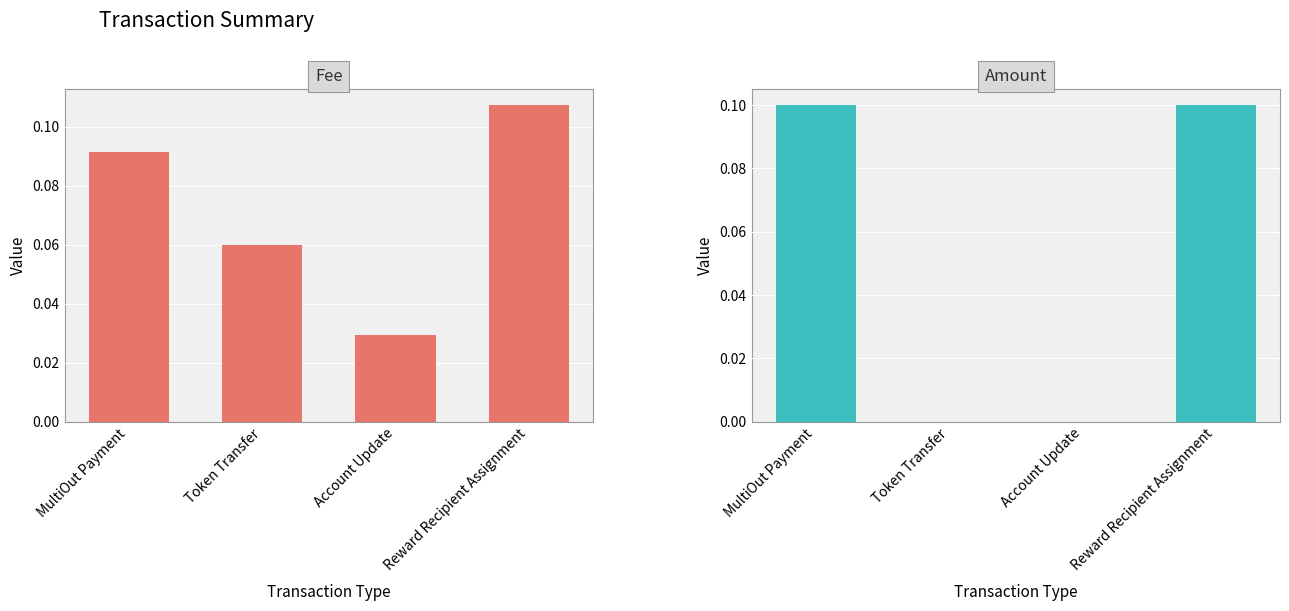

What position from the left is Account Update?

3